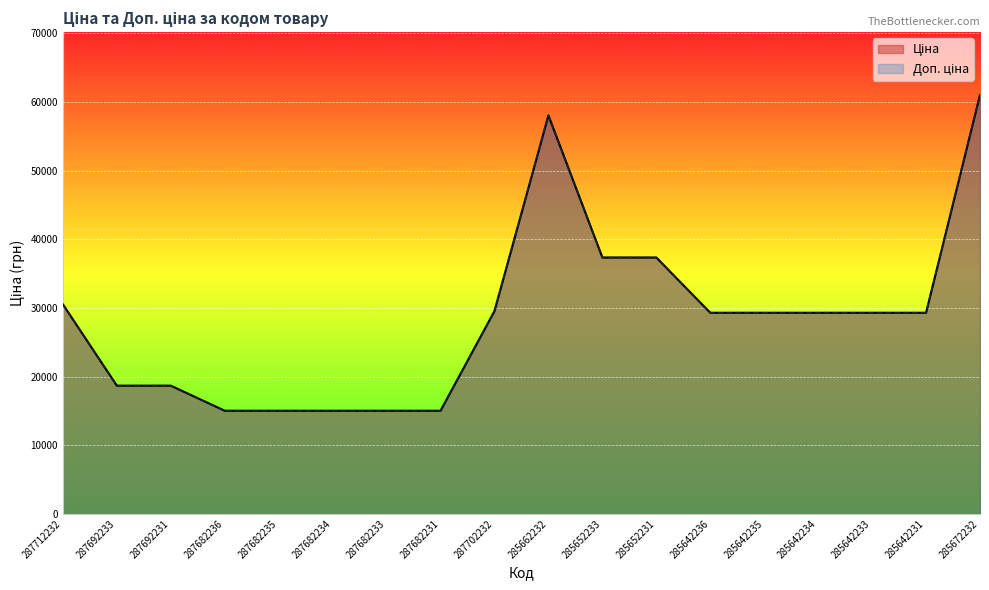

How many interior local peaks does the Ціна series have?

1